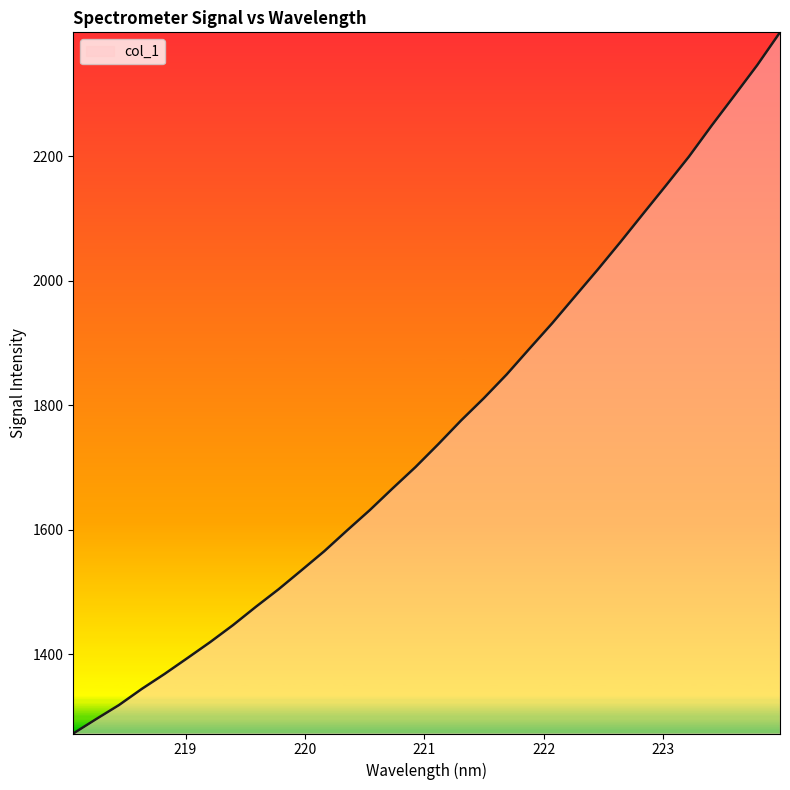

What is the difference between the maximum and minimum values?

1127.0